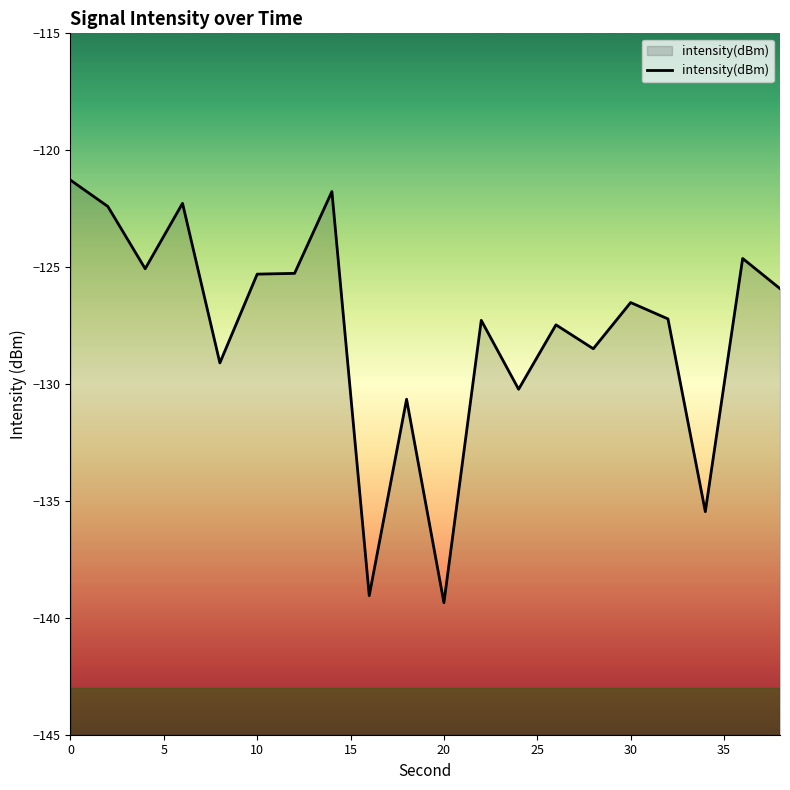

What is the difference between the maximum and minimum values?

18.1